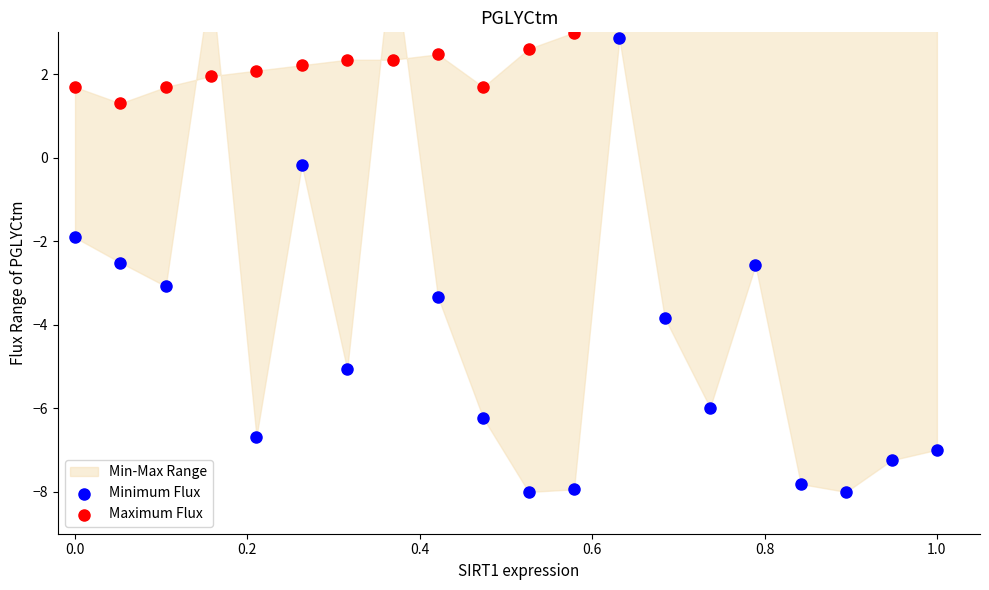

Which series contains the lowest Y value?

Minimum Flux